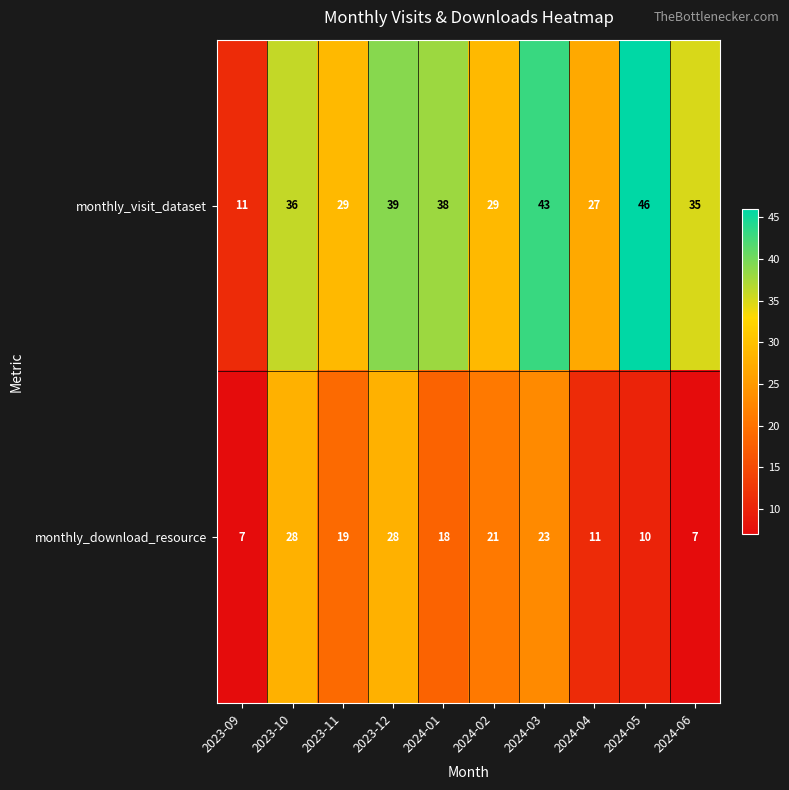

What is the sum of the monthly_download_resource values at 2024-02 and 2024-01?

39